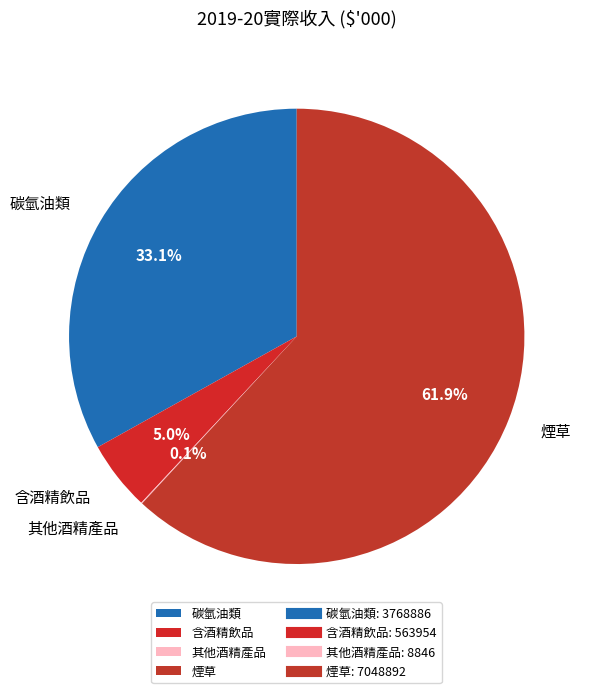

Is there any slice that represents more than half of the pie?

Yes